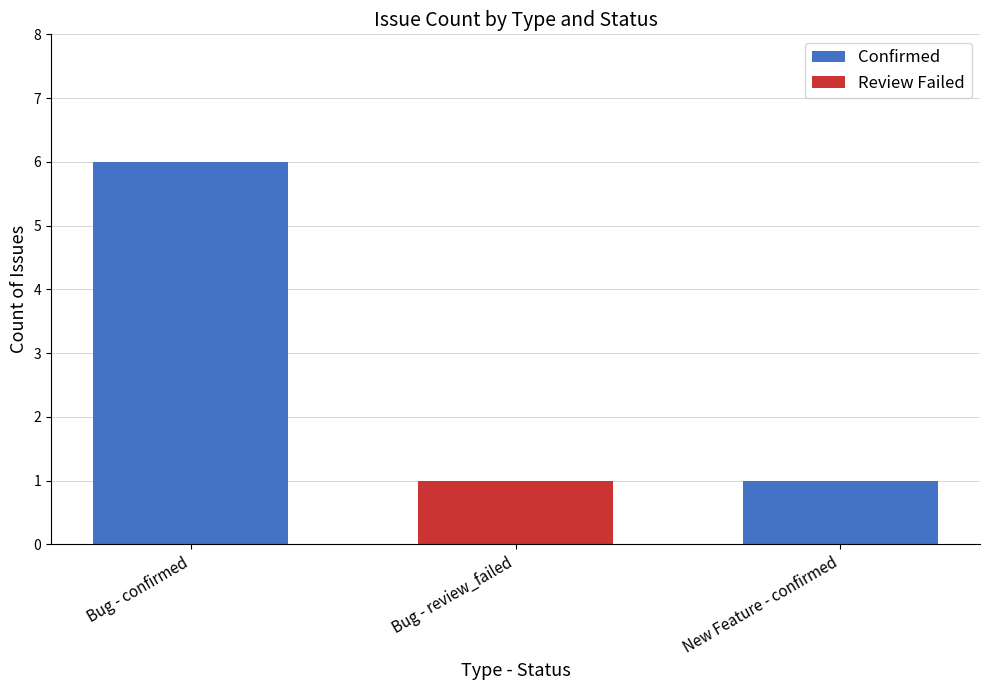

Read the Confirmed value at Bug - confirmed.

6